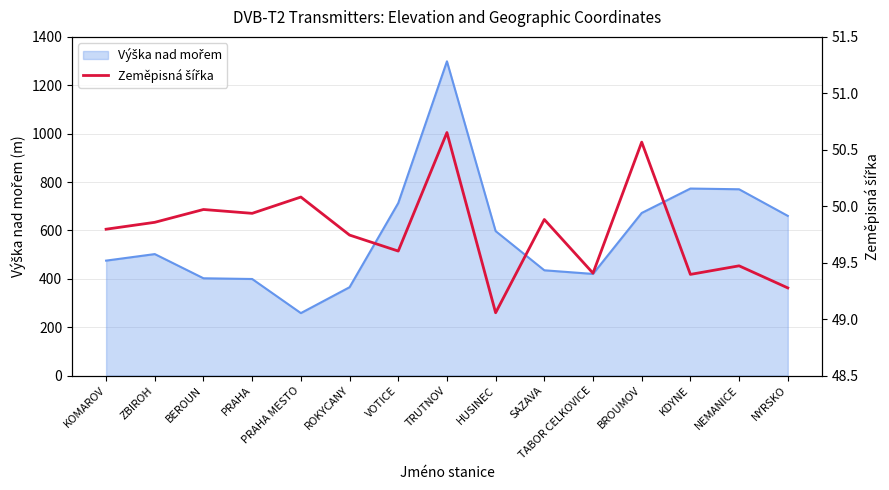

Where is the first local minimum?

PRAHA